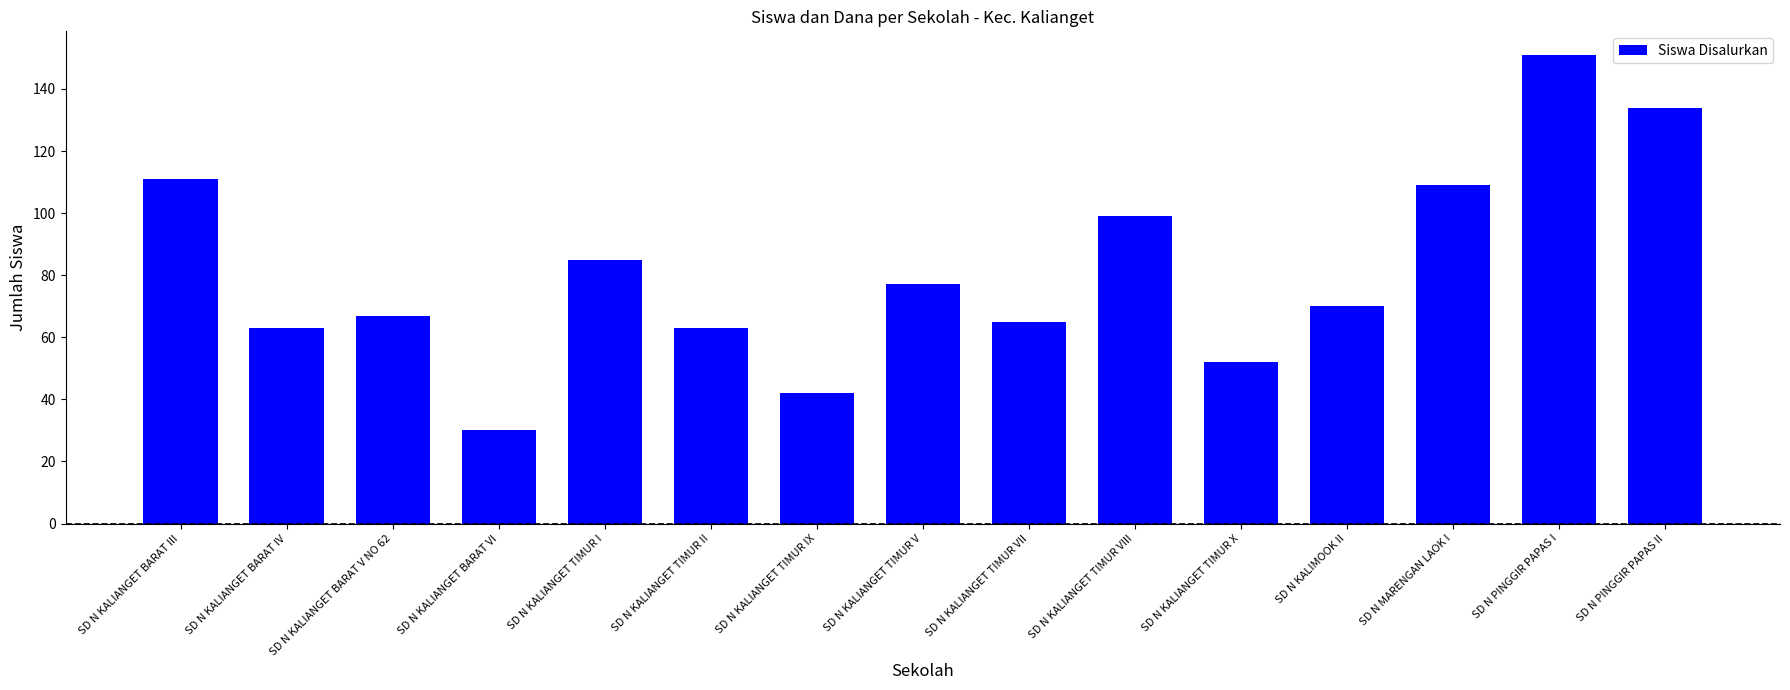

What is the difference between the maximum and second lowest values?

109